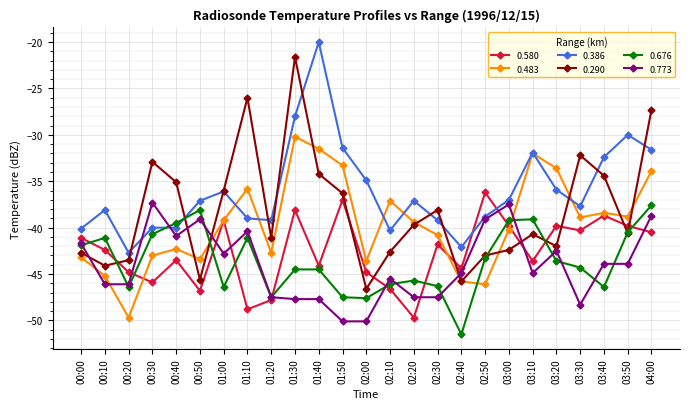

Where does the 0.580 series first go above -42?

00:00